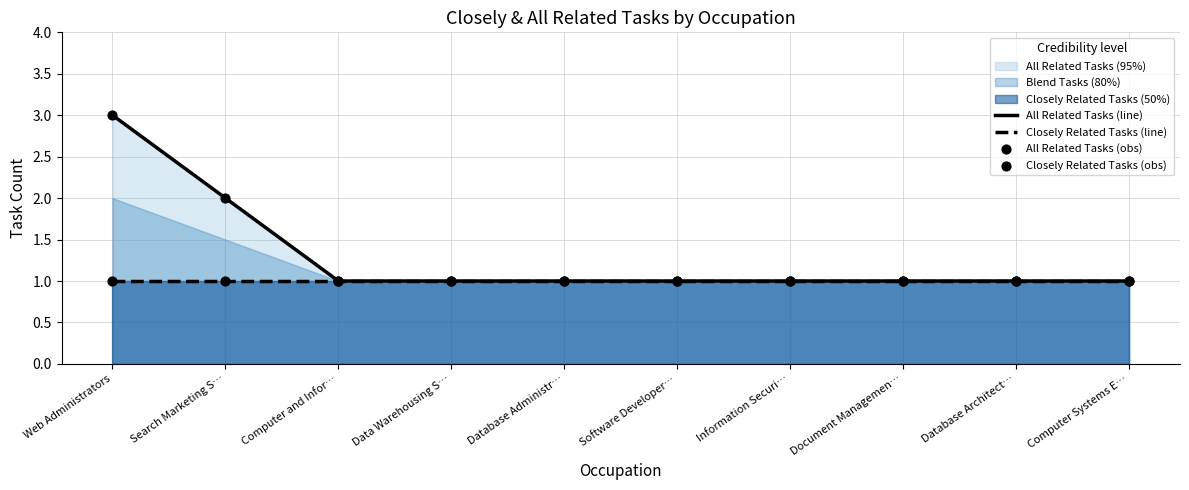

Which series has the largest total across all categories?

All Related Tasks (line)